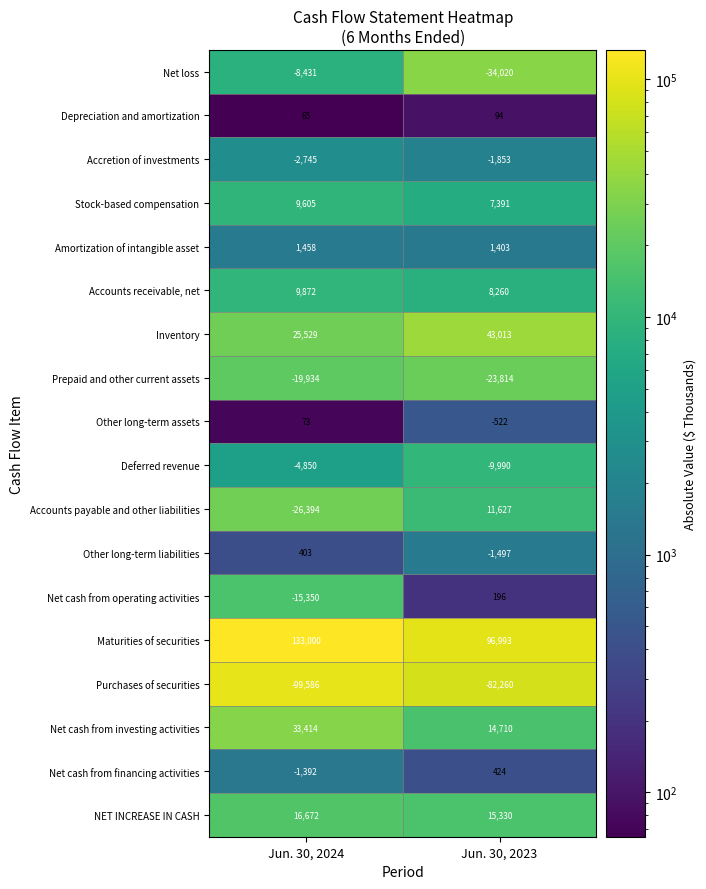

Is it true that Accounts payable and other liabilities equals -26394 at Jun. 30, 2024?

True